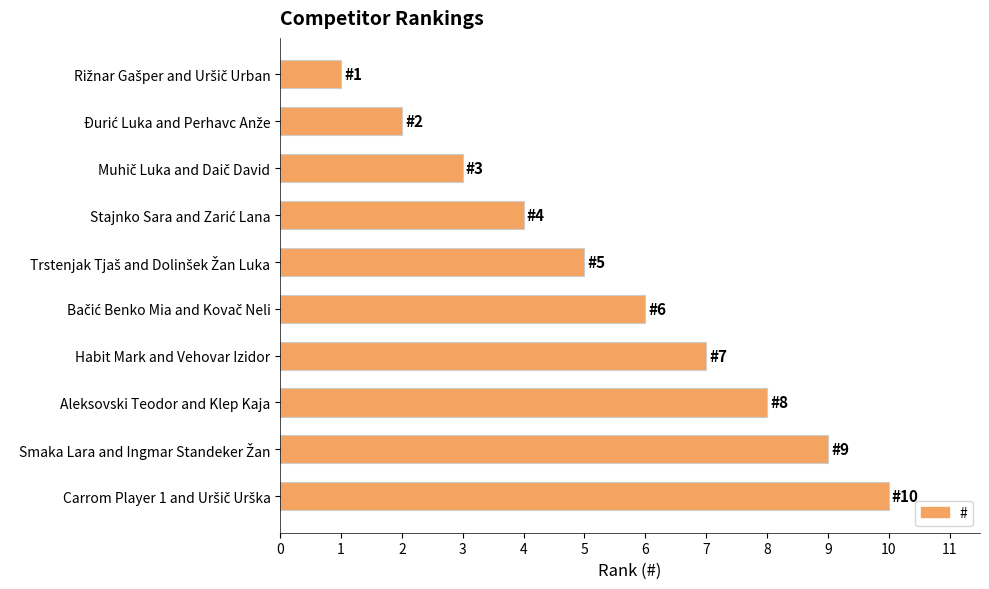

What is the difference between the second highest and minimum values?

8